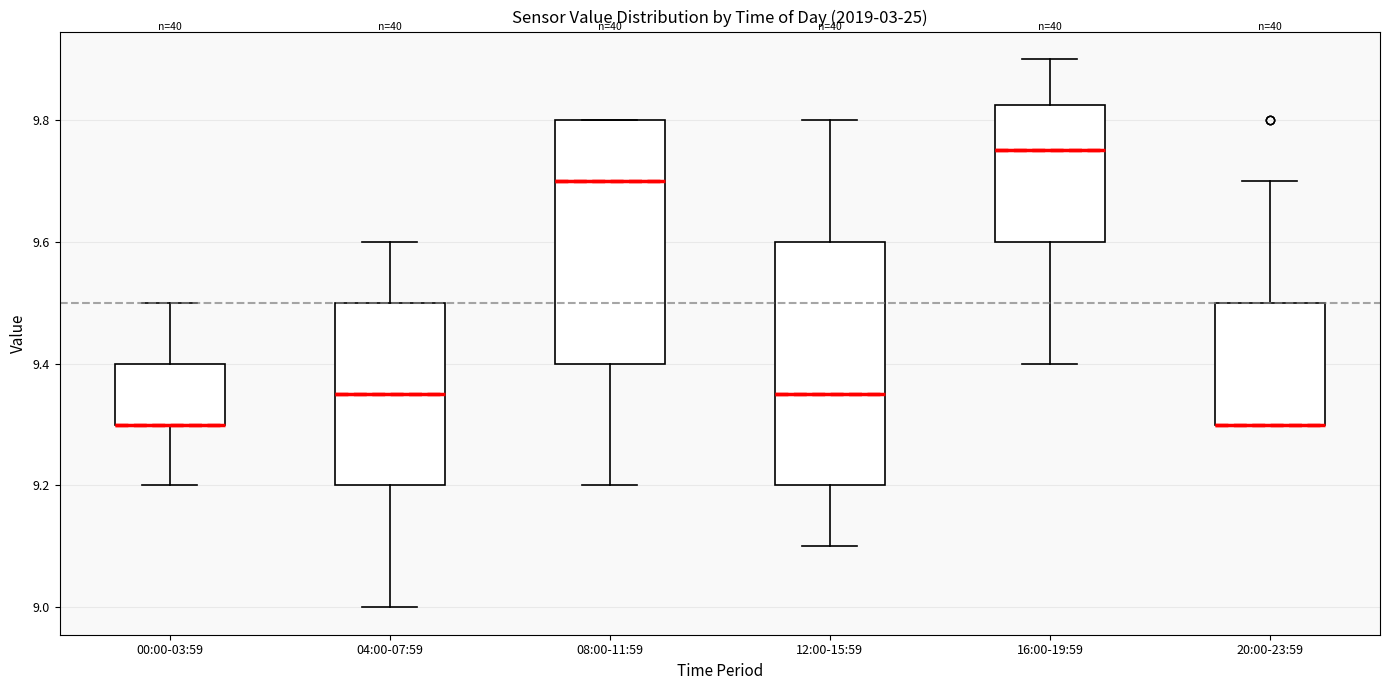

Reading left to right, read every box against the y-axis: the position of its median line, the range the box covers, and the ends of its whiskers. The values are not printed on the chart, so give them approximately, as read against the axis.

00:00-03:59: median 9.30 (drawn on the box's lower edge), box 9.30 to 9.40, whiskers 9.20 to 9.50
04:00-07:59: median 9.36, box 9.20 to 9.50, whiskers 9.00 to 9.60
08:00-11:59: median 9.70, box 9.40 to 9.80, whiskers 9.20 to 9.80
12:00-15:59: median 9.36, box 9.20 to 9.60, whiskers 9.10 to 9.80
16:00-19:59: median 9.76, box 9.60 to 9.82, whiskers 9.40 to 9.90
20:00-23:59: median 9.30 (drawn on the box's lower edge), box 9.30 to 9.50, whiskers 9.30 to 9.70